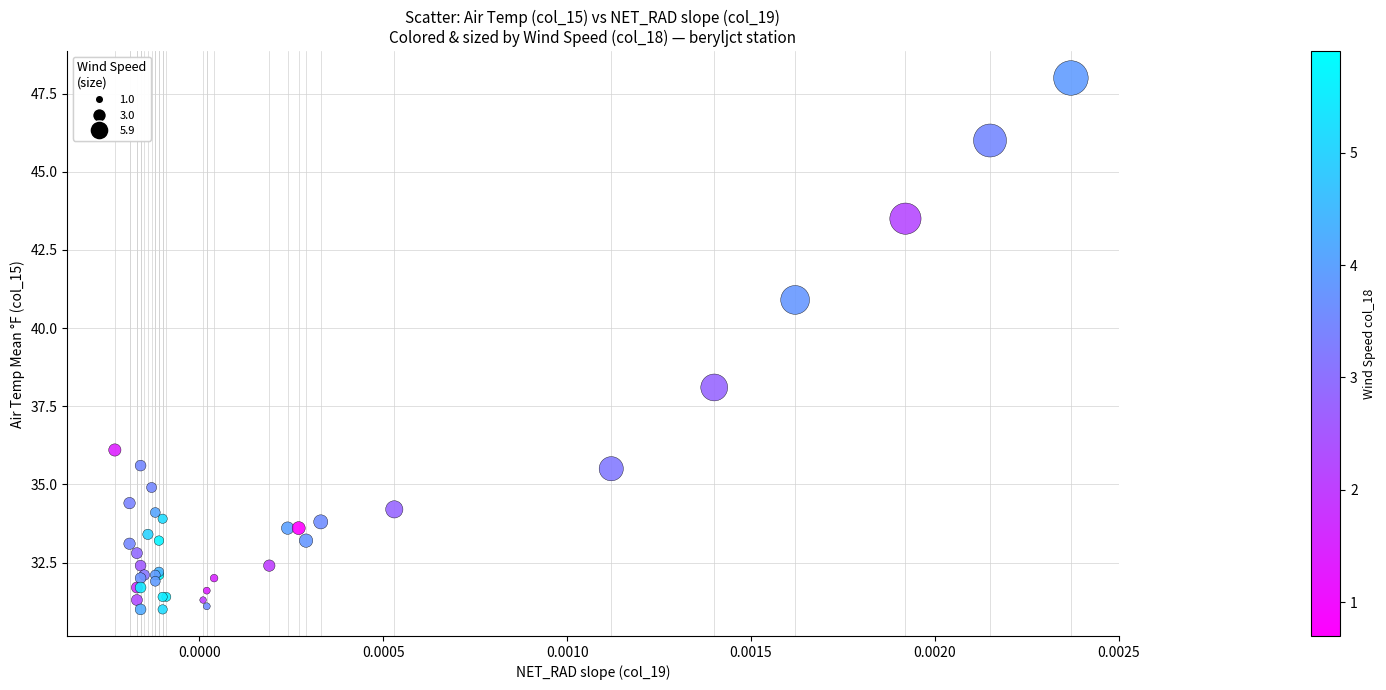

What Y value in the scatter plot is closest to 39?

38.1